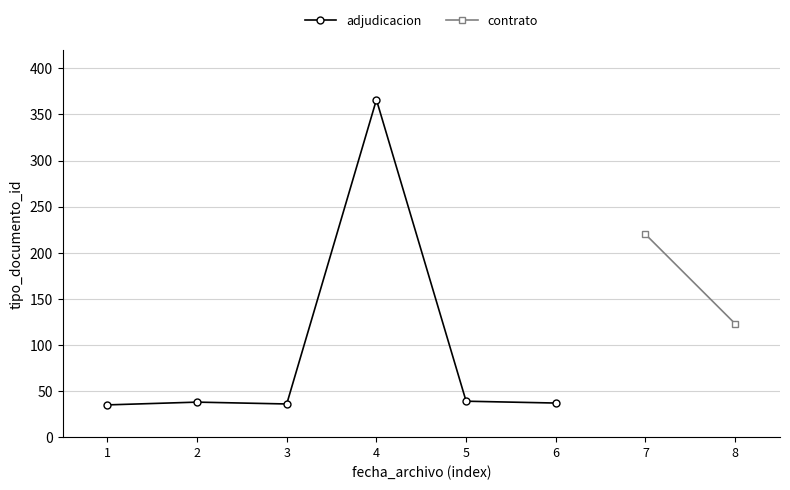

Rank the categories by value from highest to lowest.

4, 5, 2, 6, 3, 1